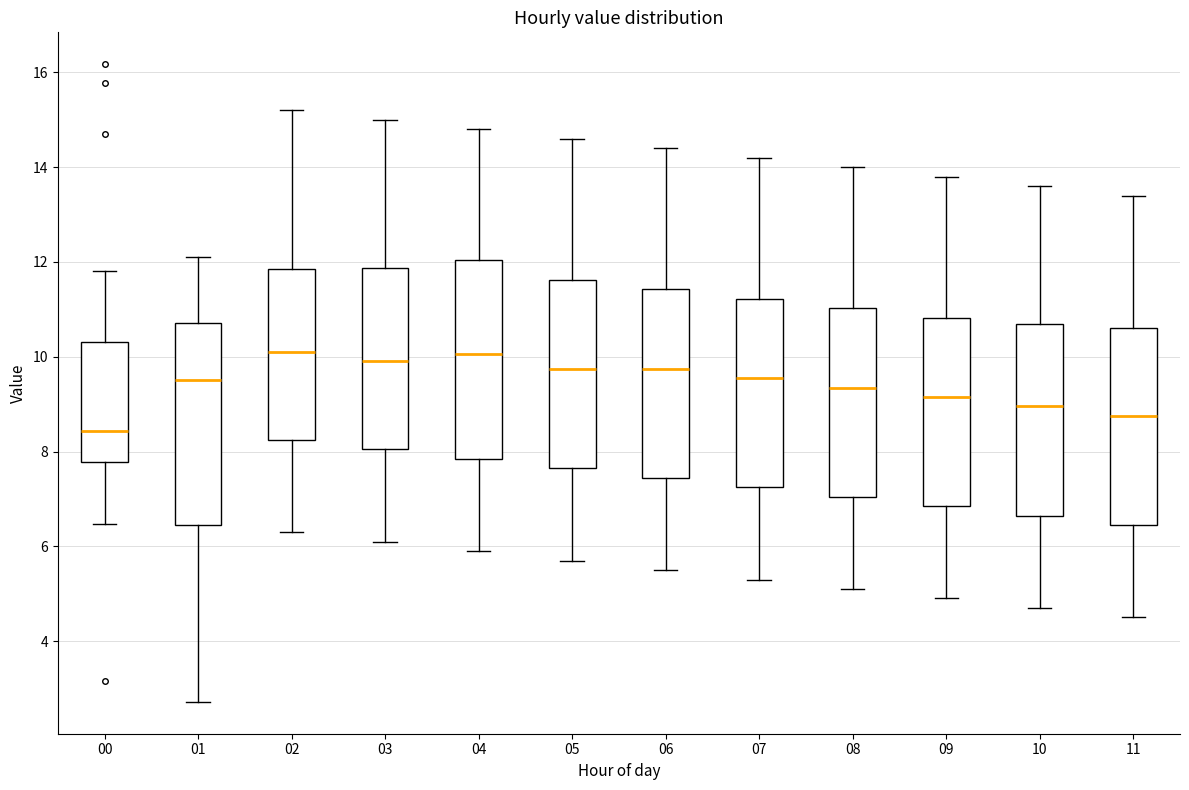

Where is the lower edge of the box at x = 07 on the y-axis? The values are not printed on the chart, so give them approximately, as read against the axis.

7.2